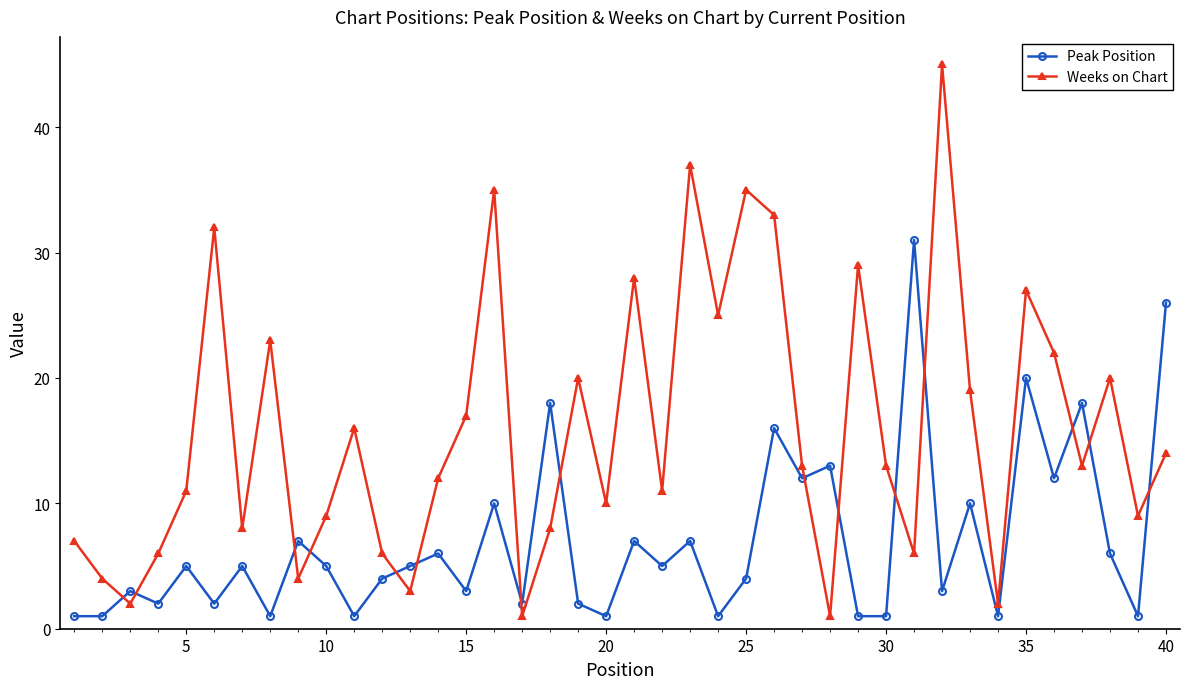

How many series are shown in this chart?

2